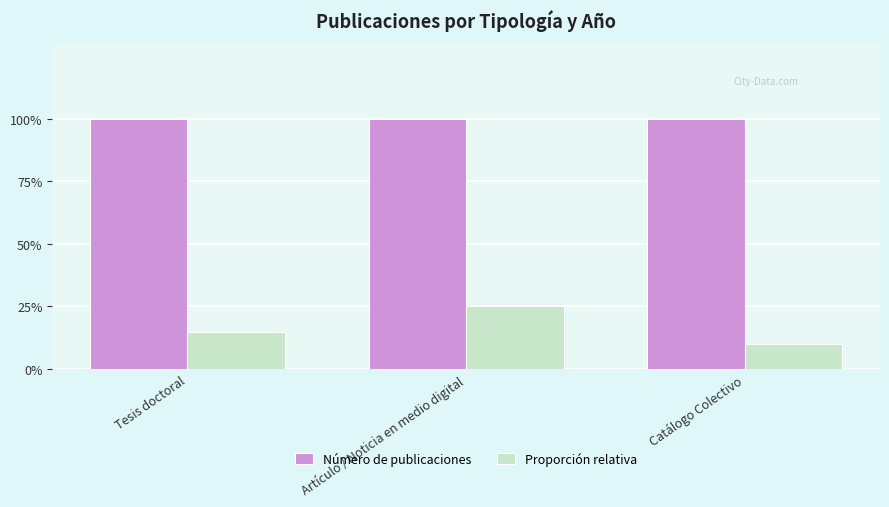

What is the label of the 3rd bar from the left?

Catálogo Colectivo